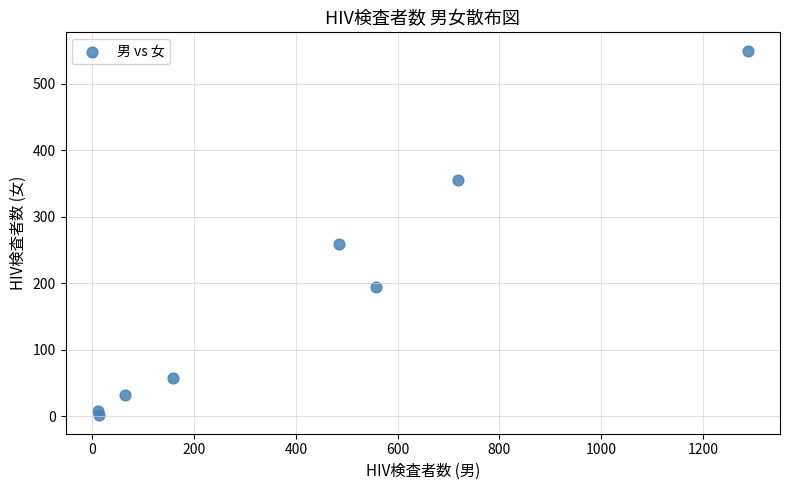

What Y value in the scatter plot is closest to 275?

259